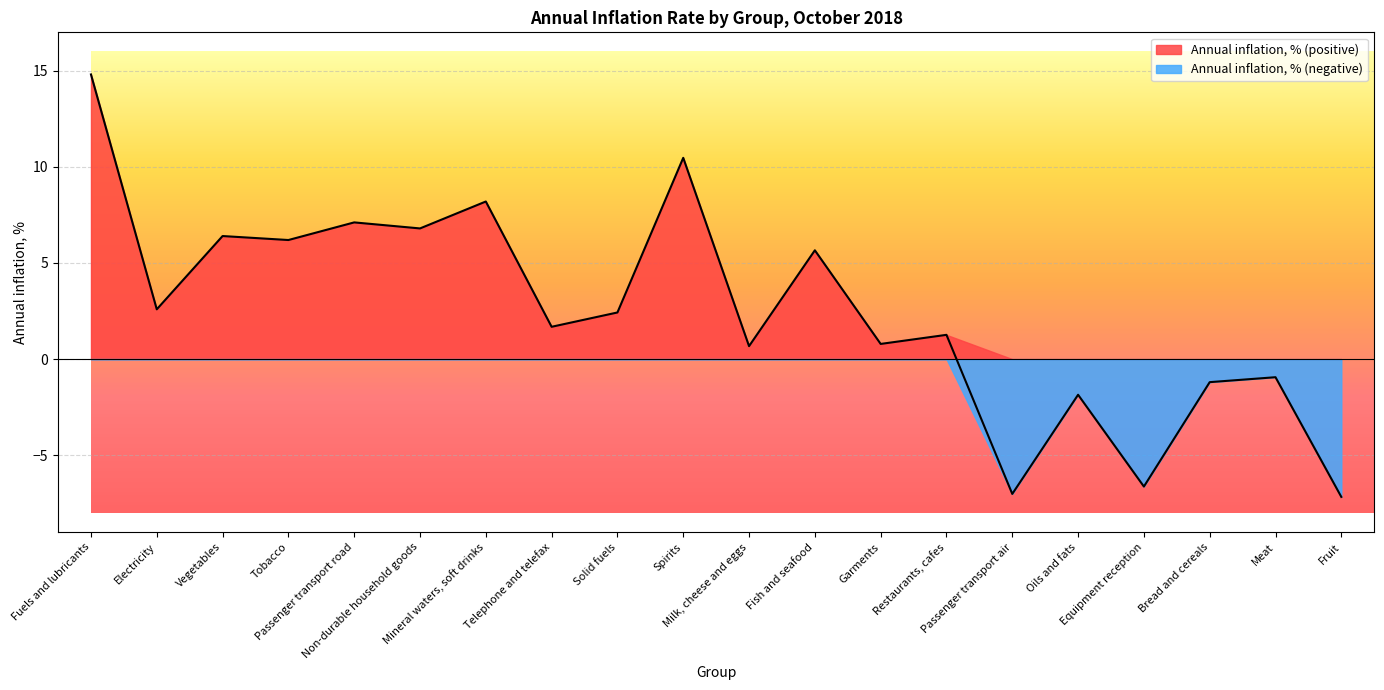

Rank the categories by value from lowest to highest.

Fruit, Passenger transport air, Equipment reception, Oils and fats, Bread and cereals, Meat, Milk, cheese and eggs, Garments, Restaurants, cafes, Telephone and telefax, Solid fuels, Electricity, Fish and seafood, Tobacco, Vegetables, Non-durable household goods, Passenger transport road, Mineral waters, soft drinks, Spirits, Fuels and lubricants